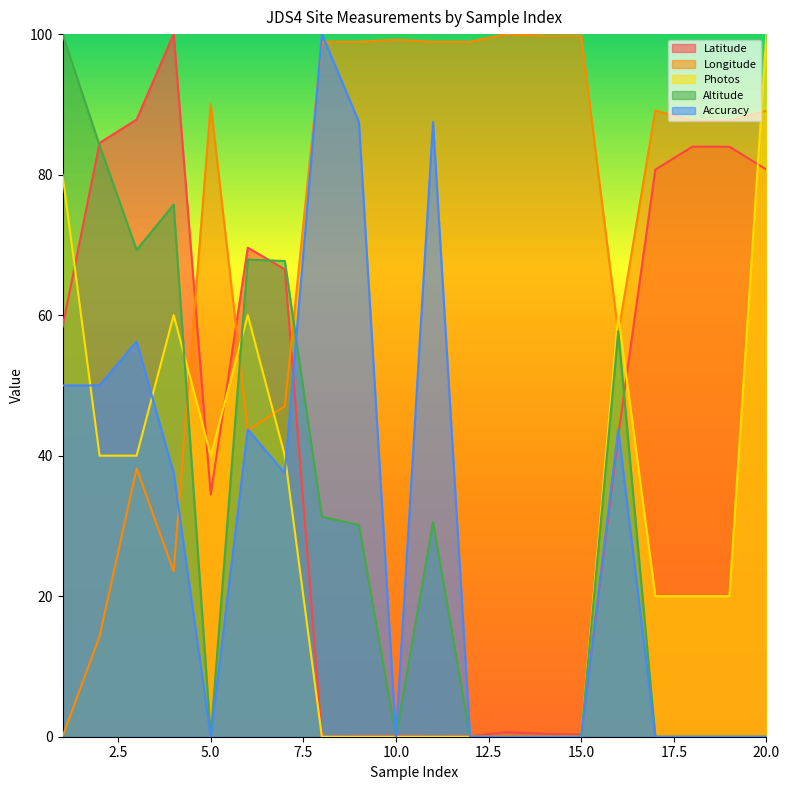

Between 18 and 19, which is larger?

18